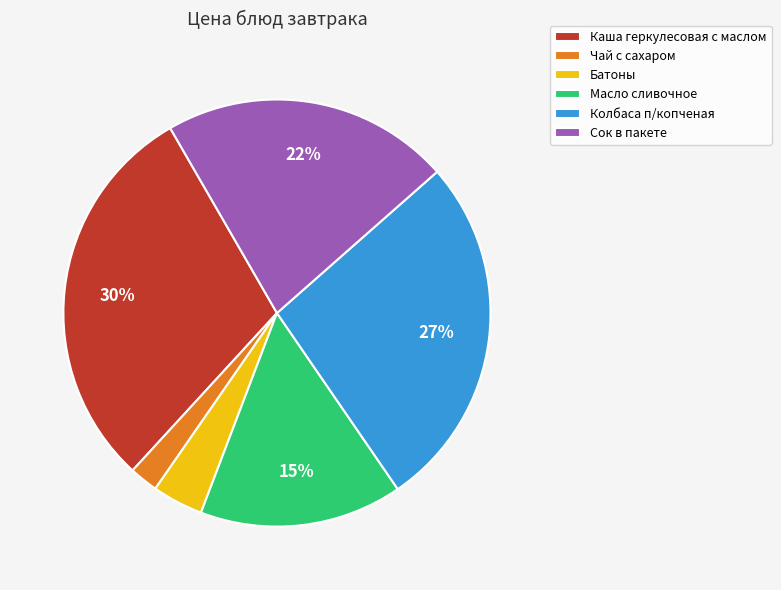

Is it true that Батоны is 4% of the pie?

True